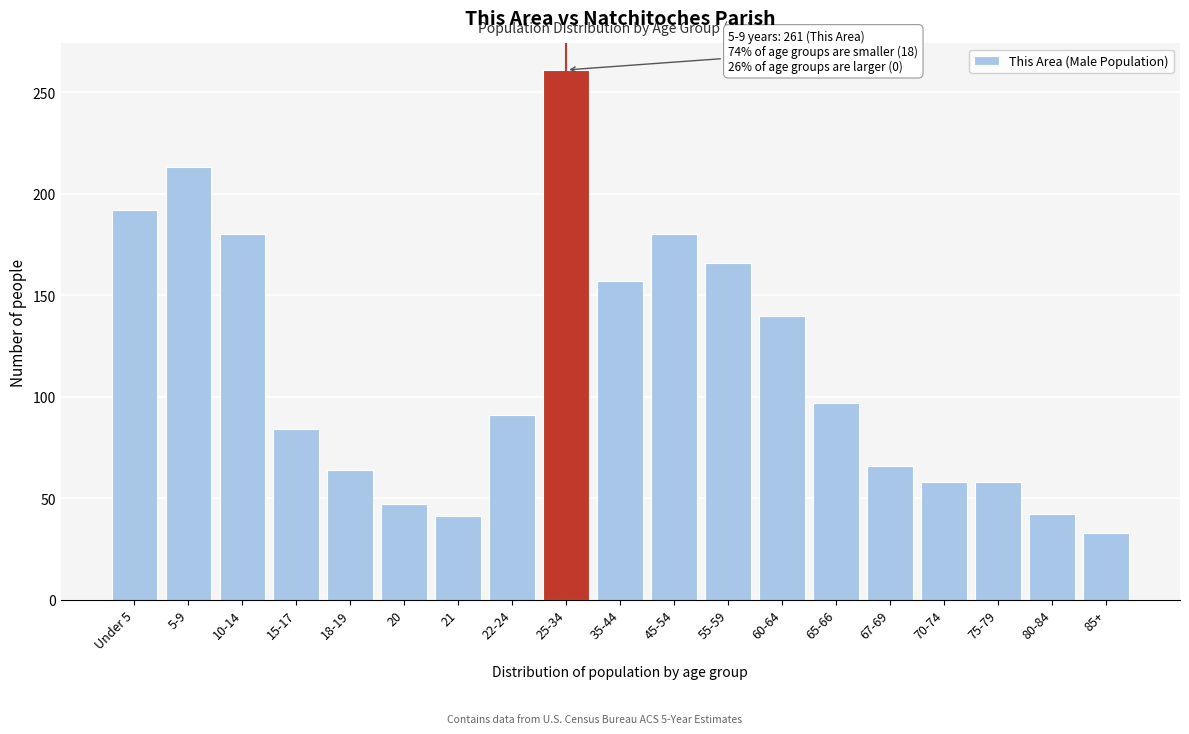

What is the approximate value at Under 5, to the nearest 10?

190